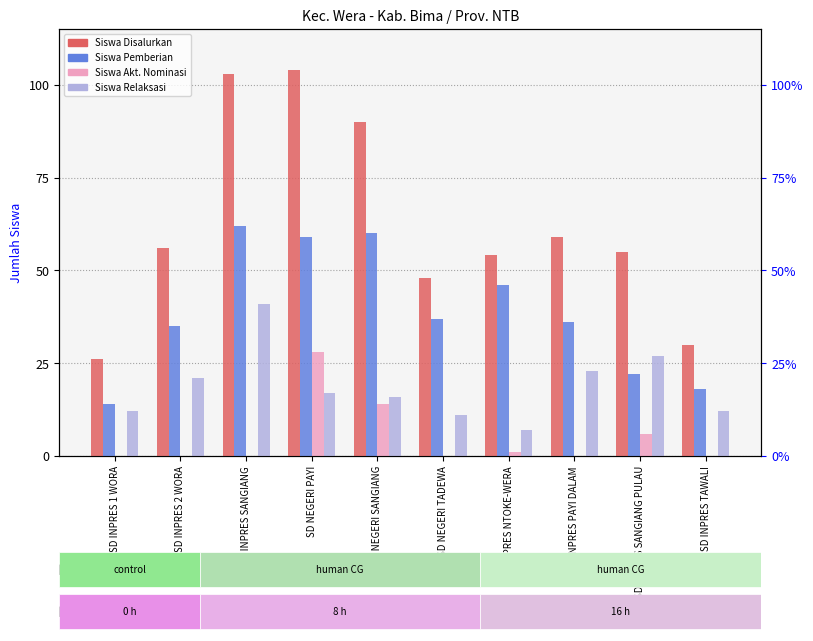

Reading left to right, extract all data points from this chart.

Siswa Disalurkan: SD INPRES 1 WORA=26	SD INPRES 2 WORA=56	SD INPRES SANGIANG=103	SD NEGERI PAYI=104	SD NEGERI SANGIANG=90	SD NEGERI TADEWA=48	SD INPRES NTOKE-WERA=54	SD INPRES PAYI DALAM=59	SD INPRES SANGIANG PULAU=55	SD INPRES TAWALI=30
Siswa Pemberian: SD INPRES 1 WORA=14	SD INPRES 2 WORA=35	SD INPRES SANGIANG=62	SD NEGERI PAYI=59	SD NEGERI SANGIANG=60	SD NEGERI TADEWA=37	SD INPRES NTOKE-WERA=46	SD INPRES PAYI DALAM=36	SD INPRES SANGIANG PULAU=22	SD INPRES TAWALI=18
Siswa Akt. Nominasi: SD INPRES 1 WORA=0	SD INPRES 2 WORA=0	SD INPRES SANGIANG=0	SD NEGERI PAYI=28	SD NEGERI SANGIANG=14	SD NEGERI TADEWA=0	SD INPRES NTOKE-WERA=1	SD INPRES PAYI DALAM=0	SD INPRES SANGIANG PULAU=6	SD INPRES TAWALI=0
Siswa Relaksasi: SD INPRES 1 WORA=12	SD INPRES 2 WORA=21	SD INPRES SANGIANG=41	SD NEGERI PAYI=17	SD NEGERI SANGIANG=16	SD NEGERI TADEWA=11	SD INPRES NTOKE-WERA=7	SD INPRES PAYI DALAM=23	SD INPRES SANGIANG PULAU=27	SD INPRES TAWALI=12